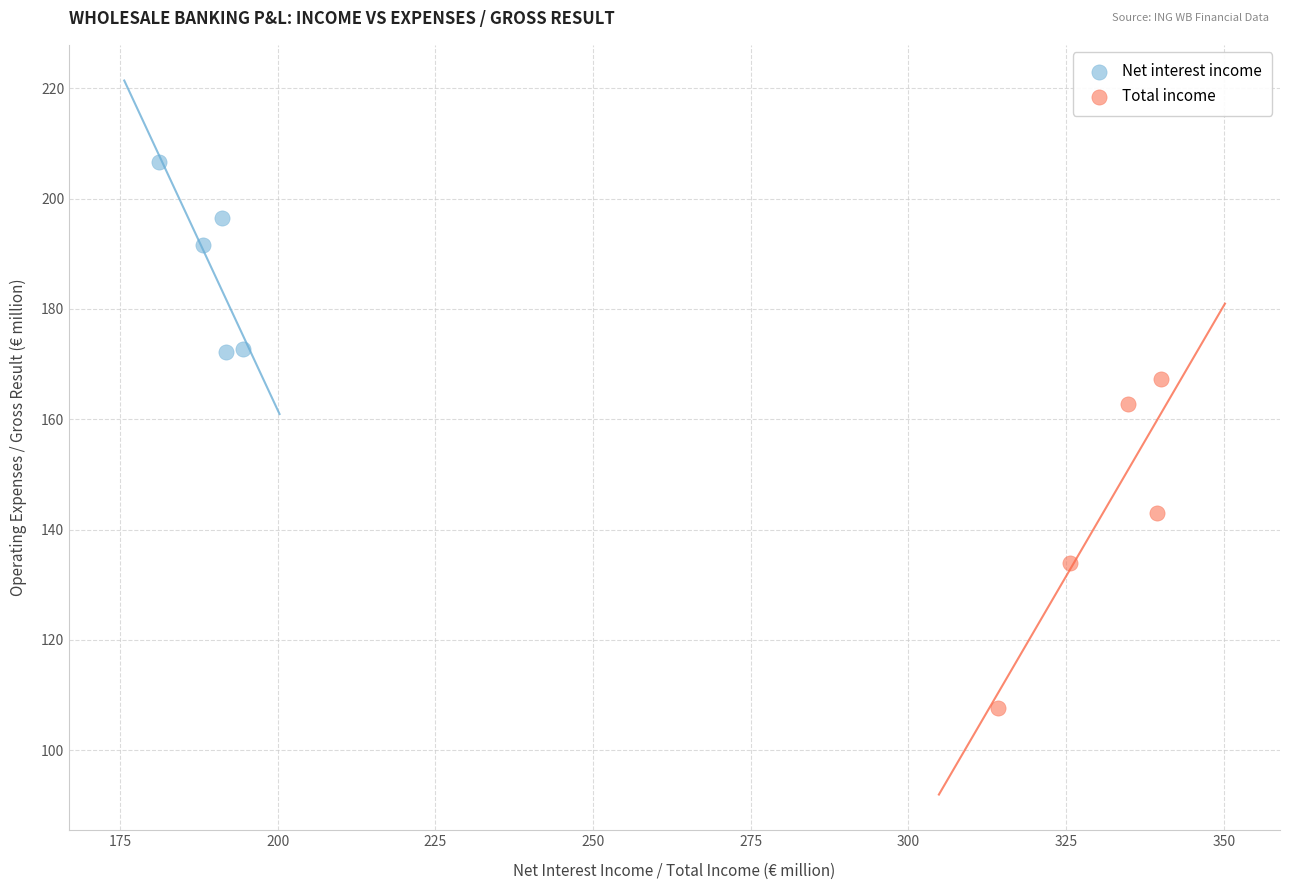

Which series reaches the maximum Y coordinate?

Net interest income